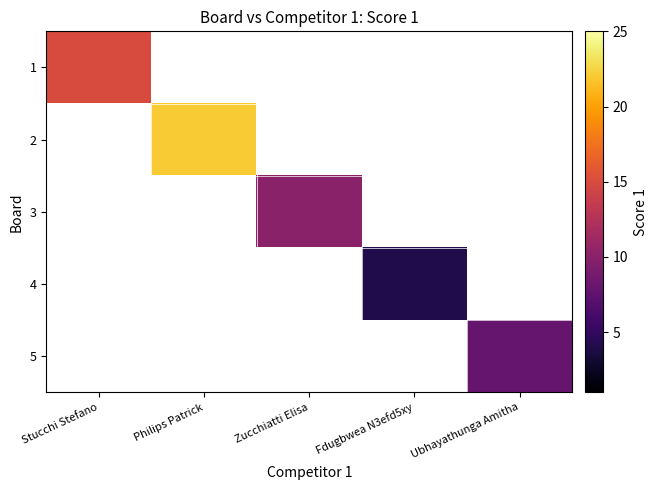

How many positive values does the 1 series have?

1